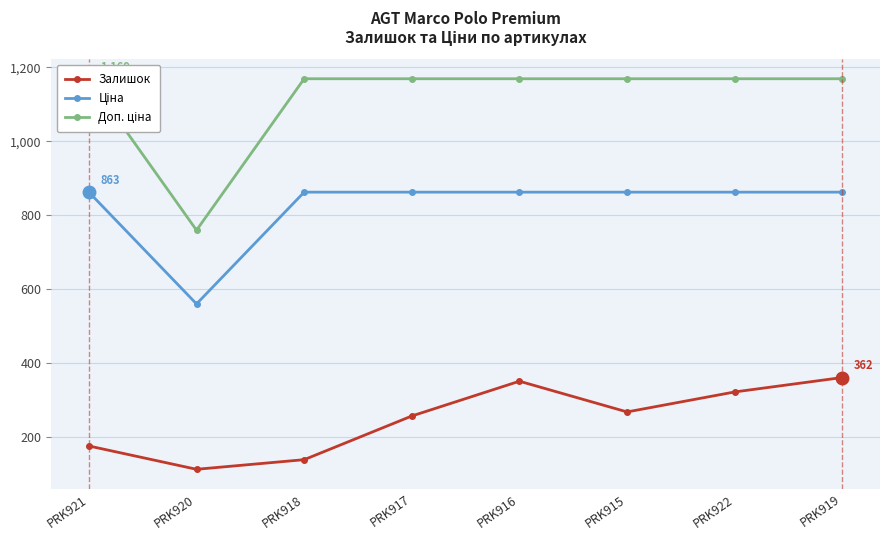

Which series has the widest spread of values?

Доп. ціна